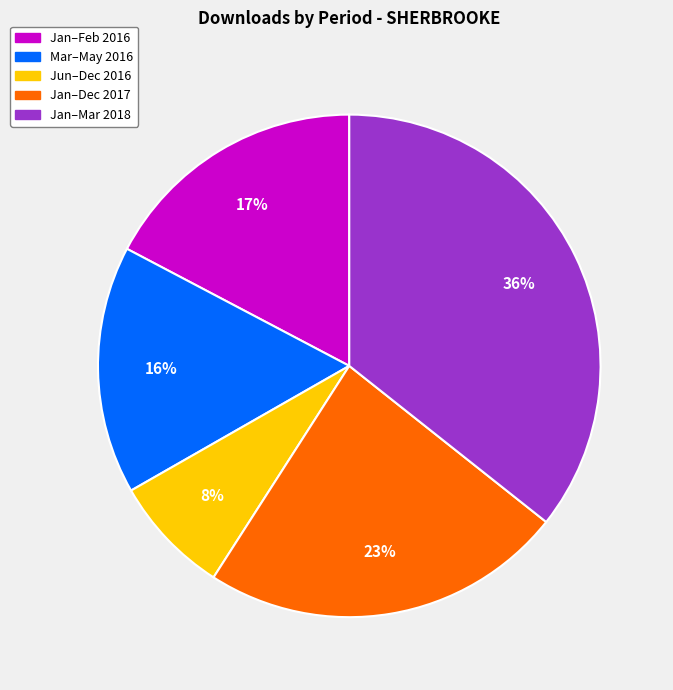

Does any single category account for the majority?

No